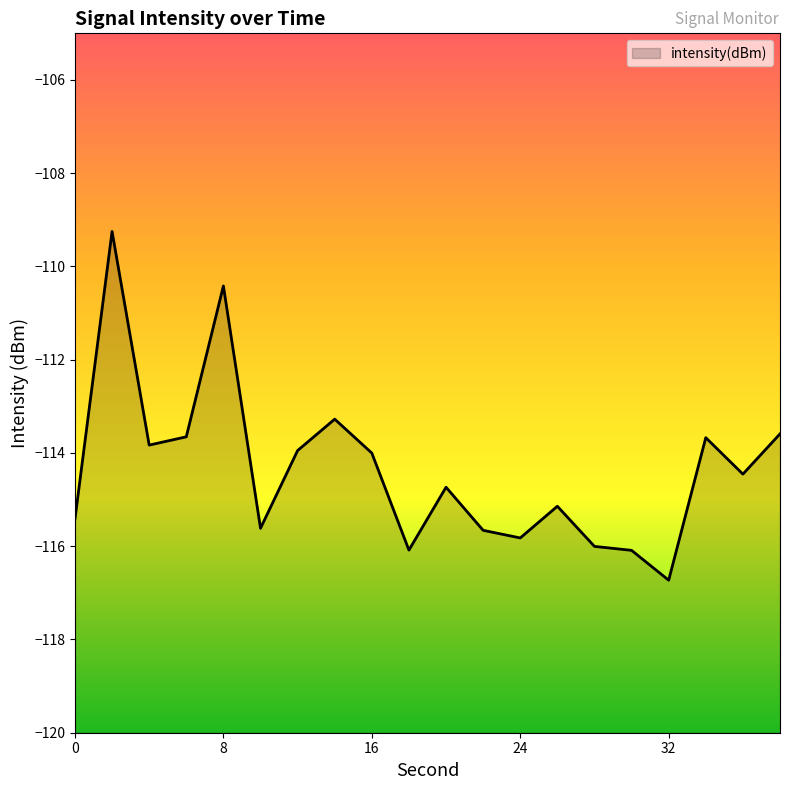

At which category does the chart reach its minimum across all series?

32